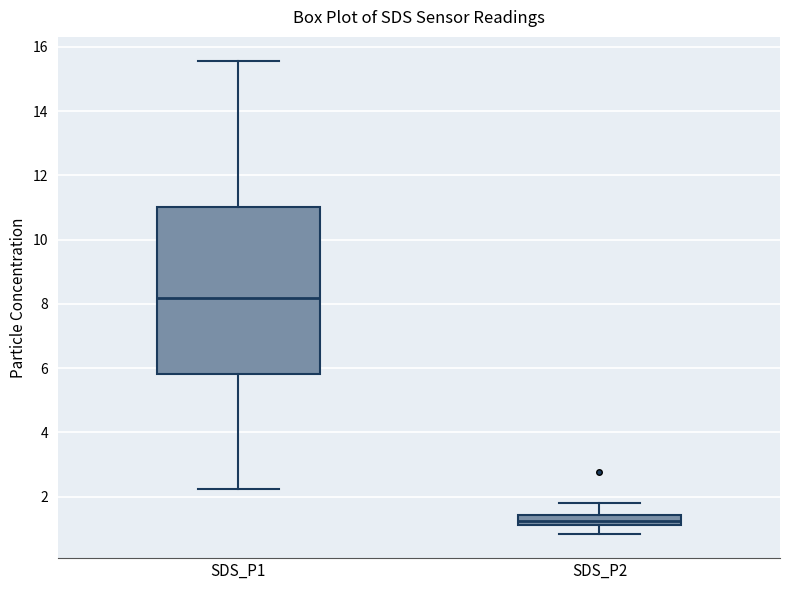

Which box is the tallest, from its lower edge to its upper edge?

SDS_P1